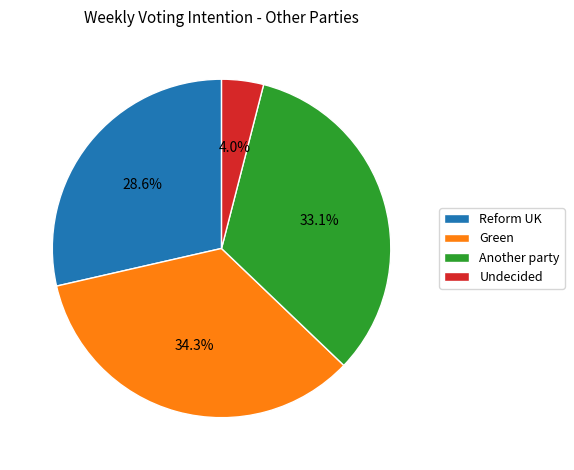

Is the sum of Green and Reform UK greater than half?

Yes